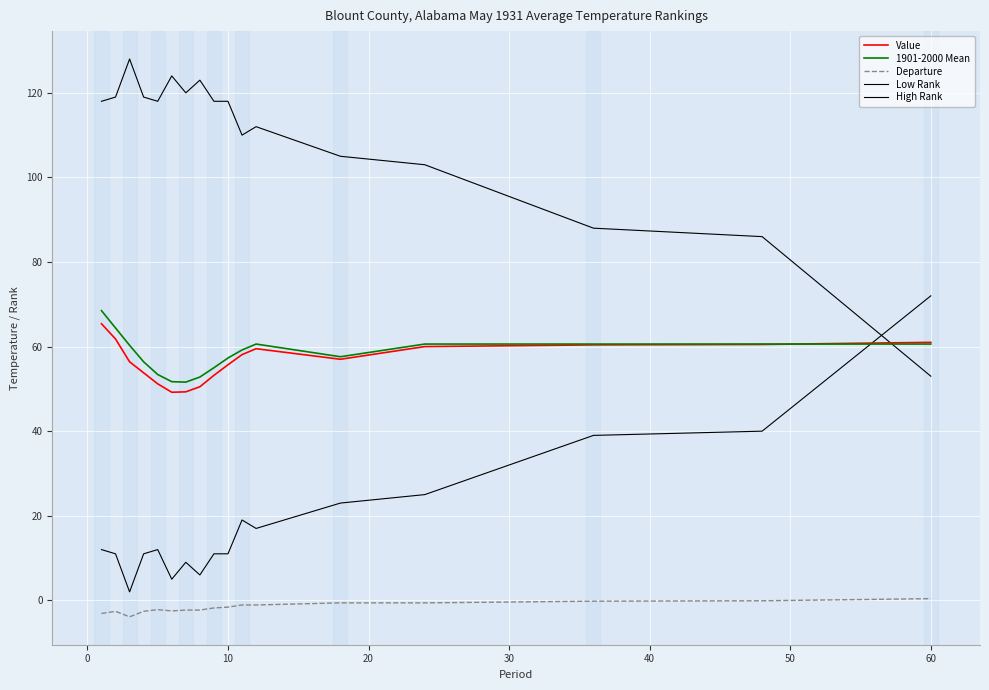

True or false: 1901-2000 Mean and Departure cross at least once.

False